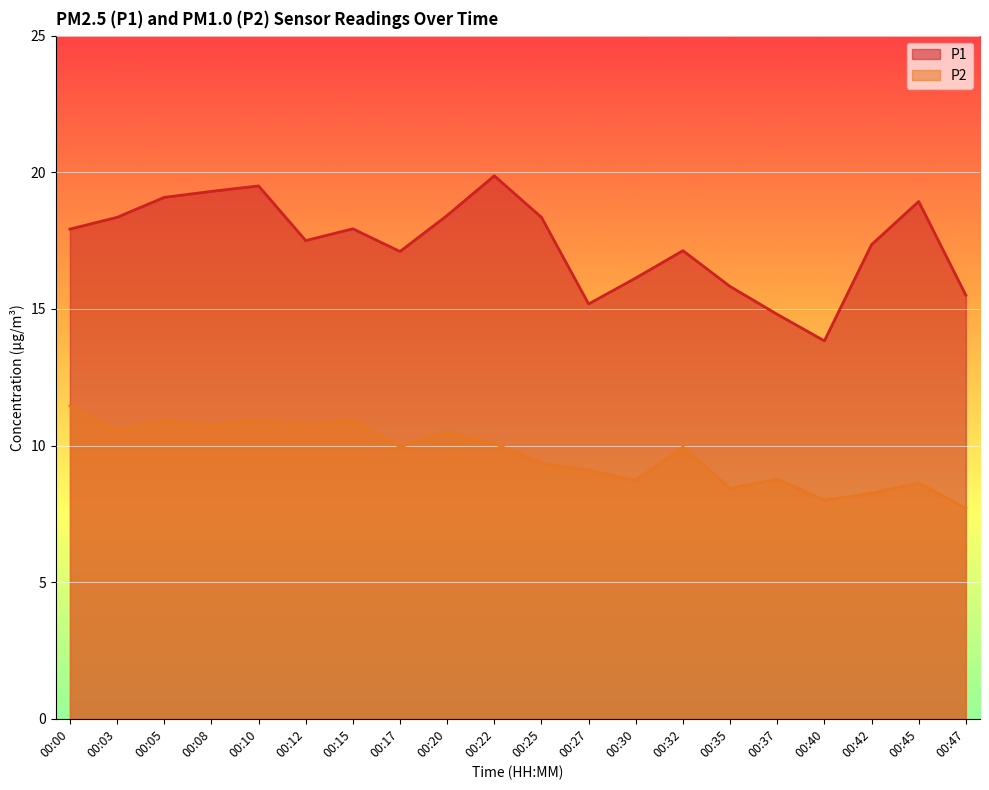

How many lines are shown in the chart?

2